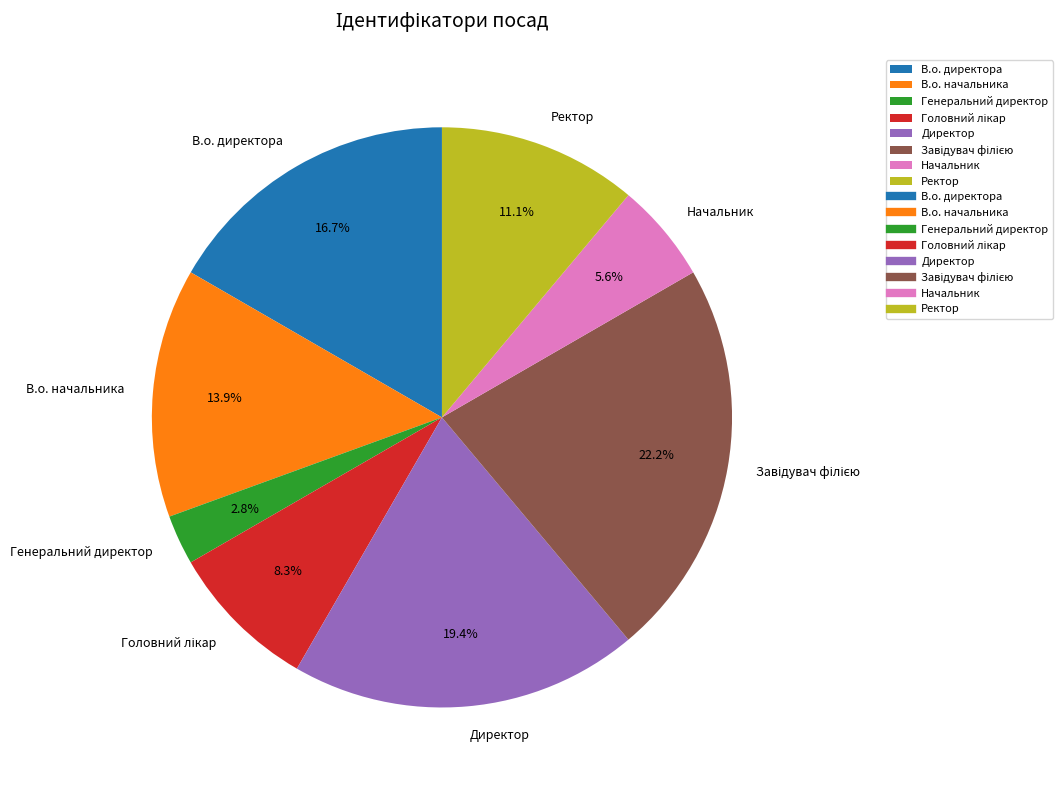

What percentage is the Директор slice, to the nearest percent?

19%